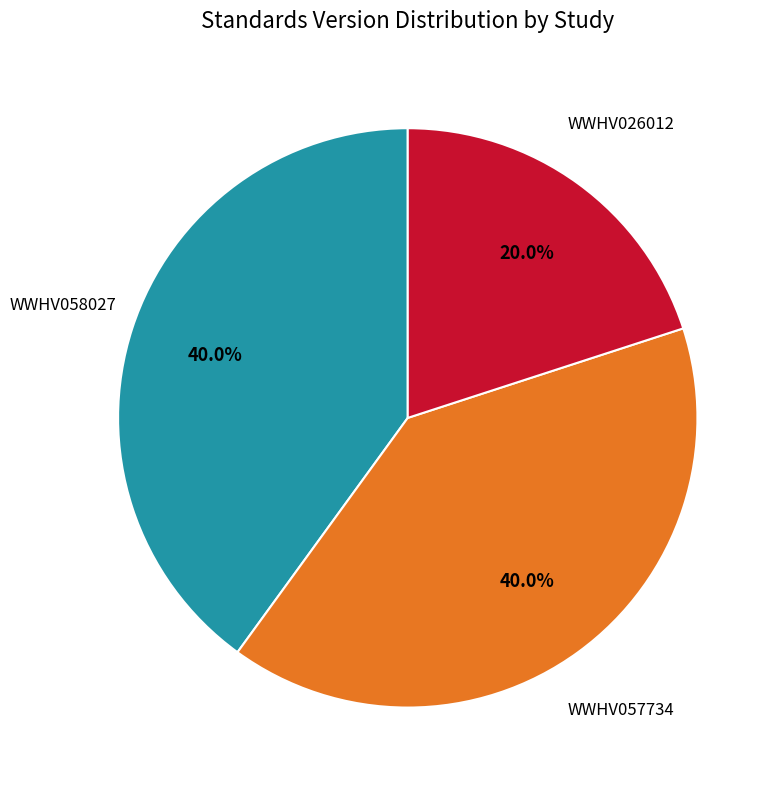

Which slice is the smallest?

WWHV026012